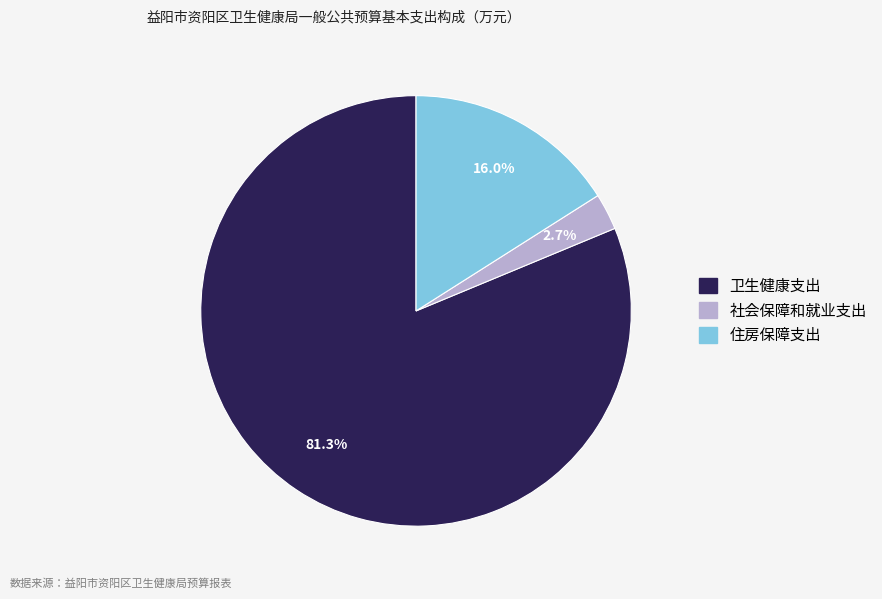

Which category has the biggest portion of the pie?

卫生健康支出